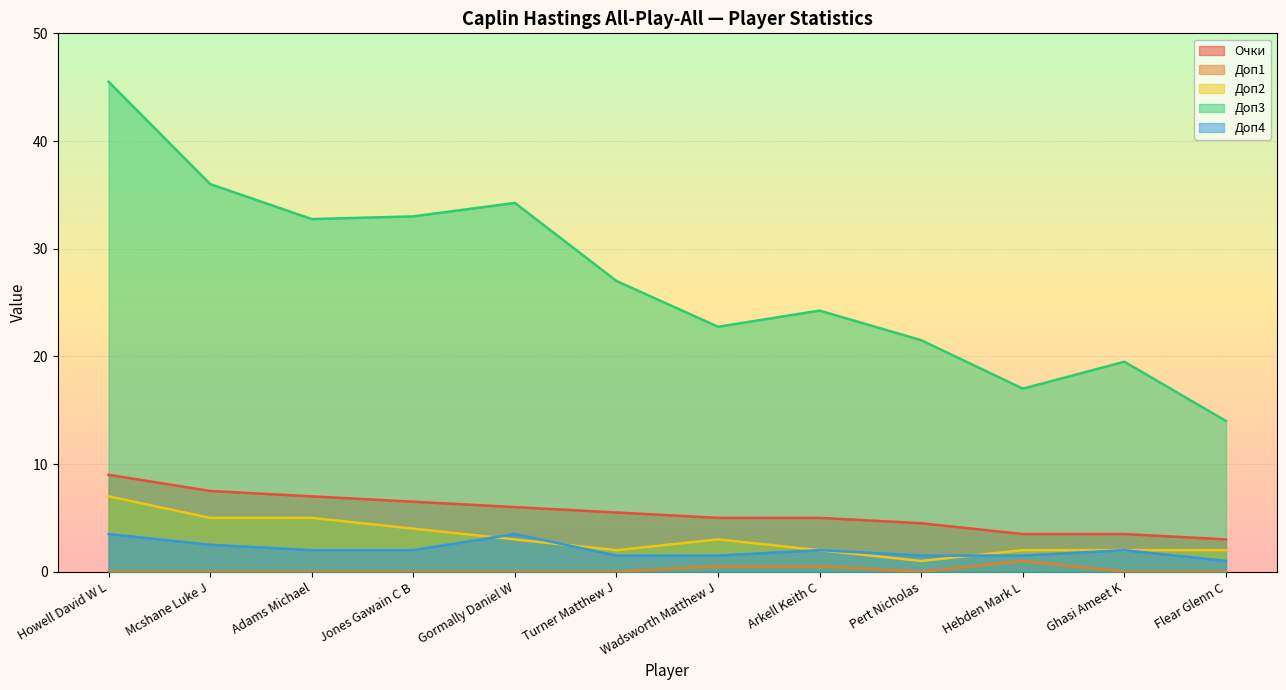

Where is the first local minimum for Доп1?

Pert Nicholas